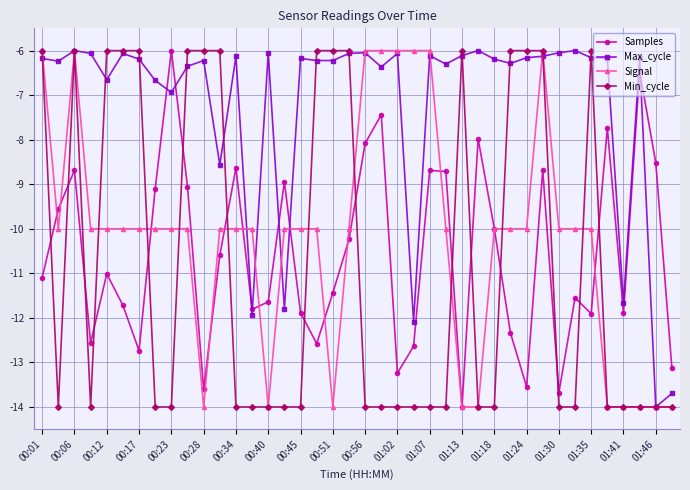

Count the Min_cycle values in the range -14 to -6.

40